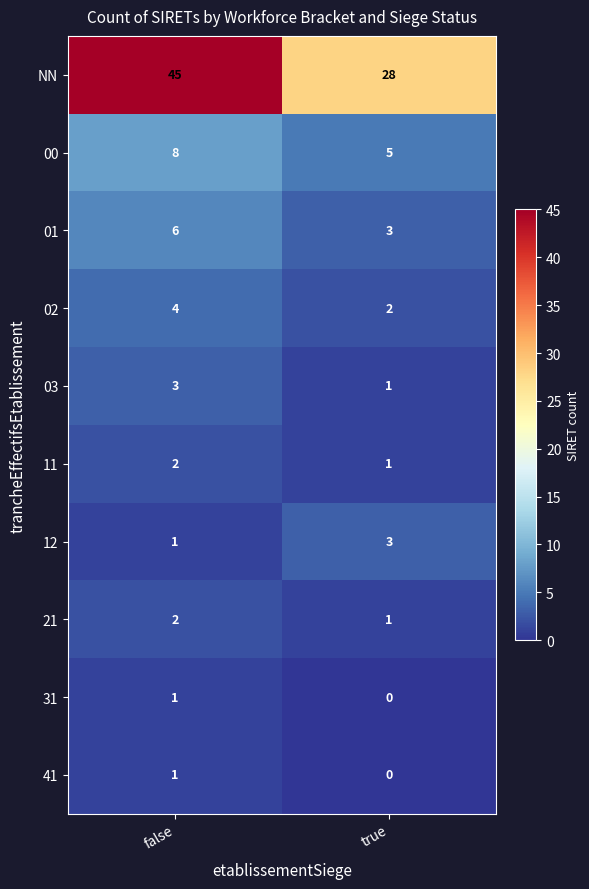

Is it true that 12 equals 3 at true?

True